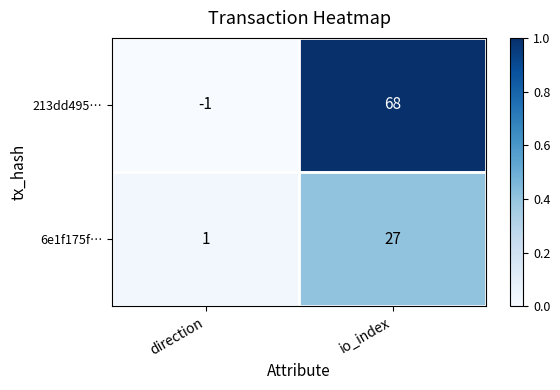

The 213dd495… series shows 109 at io_index. True or false?

False